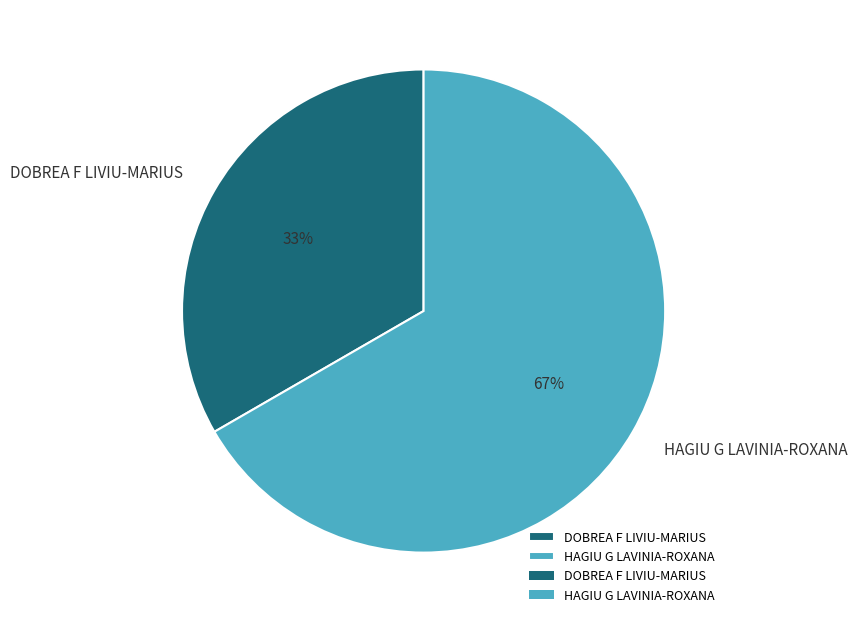

True or false: HAGIU G LAVINIA-ROXANA accounts for 67% of the total.

True